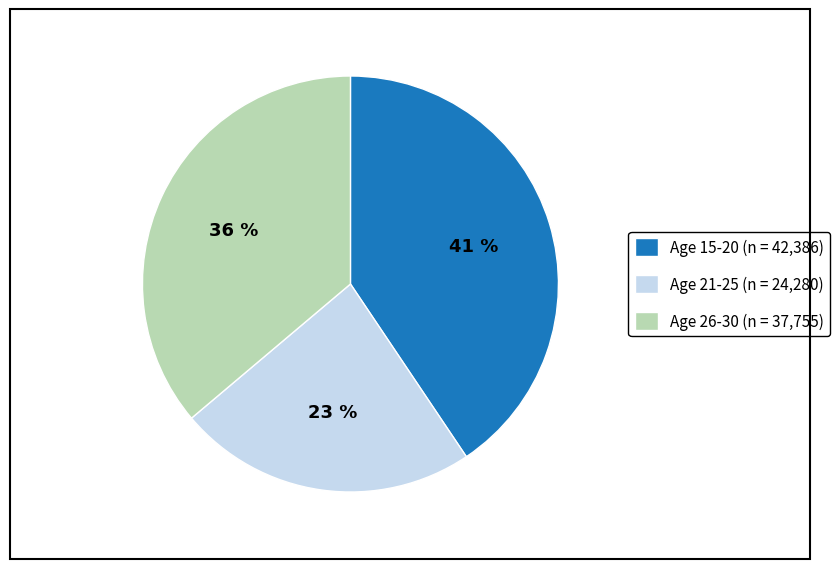

To the nearest percent, what is the average slice percentage?

33%